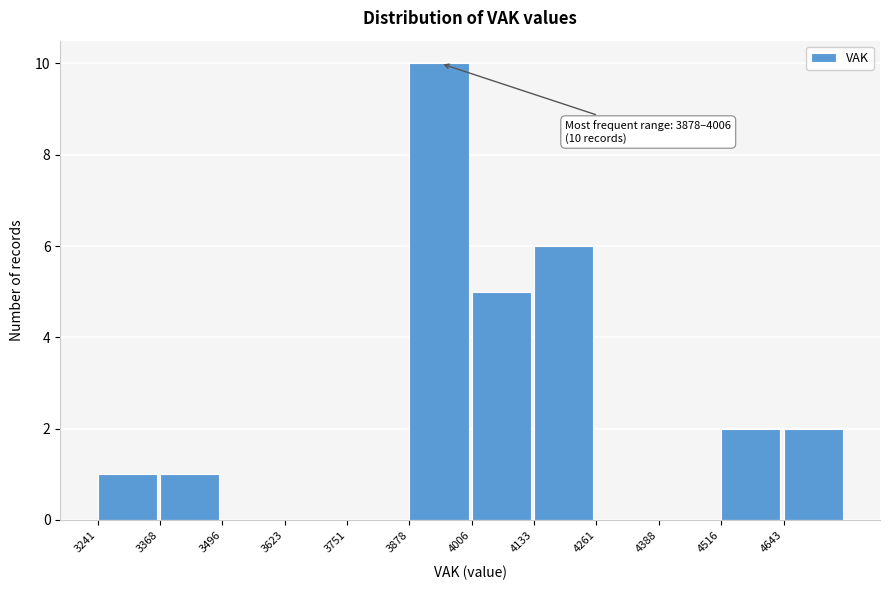

Which range on the x-axis has the tallest bar?

3880 to 4000